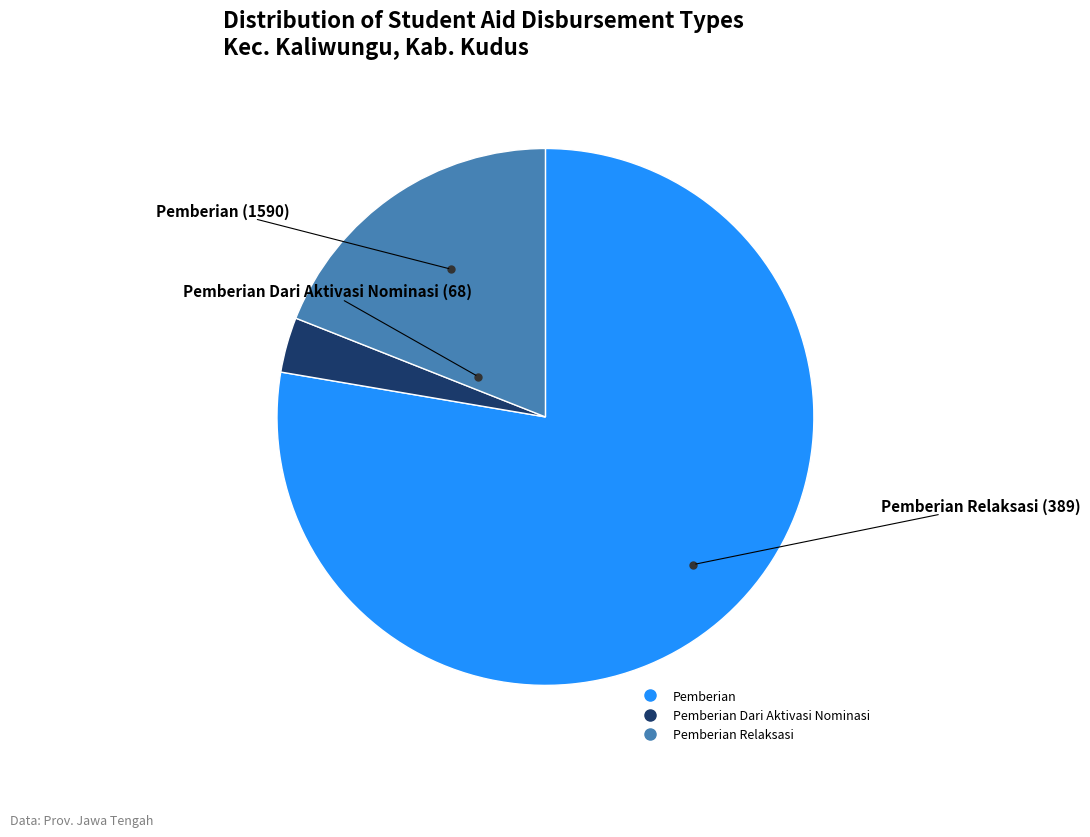

Is there any slice that represents more than half of the pie?

Yes